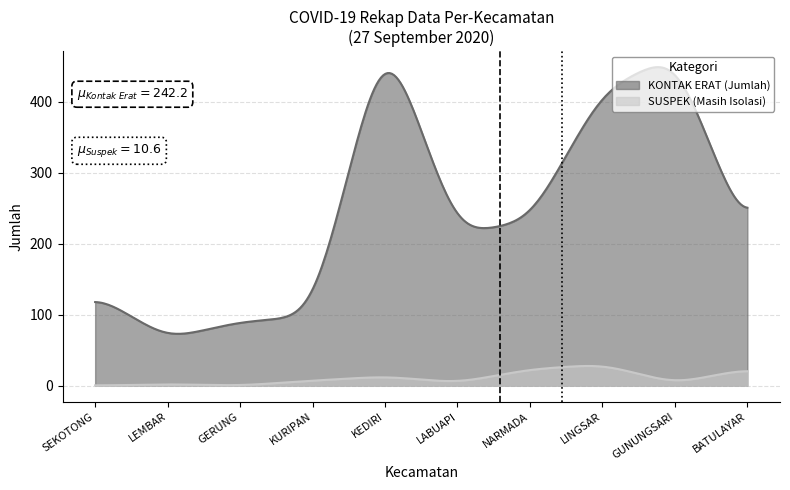

What is the greatest value displayed?

449.1